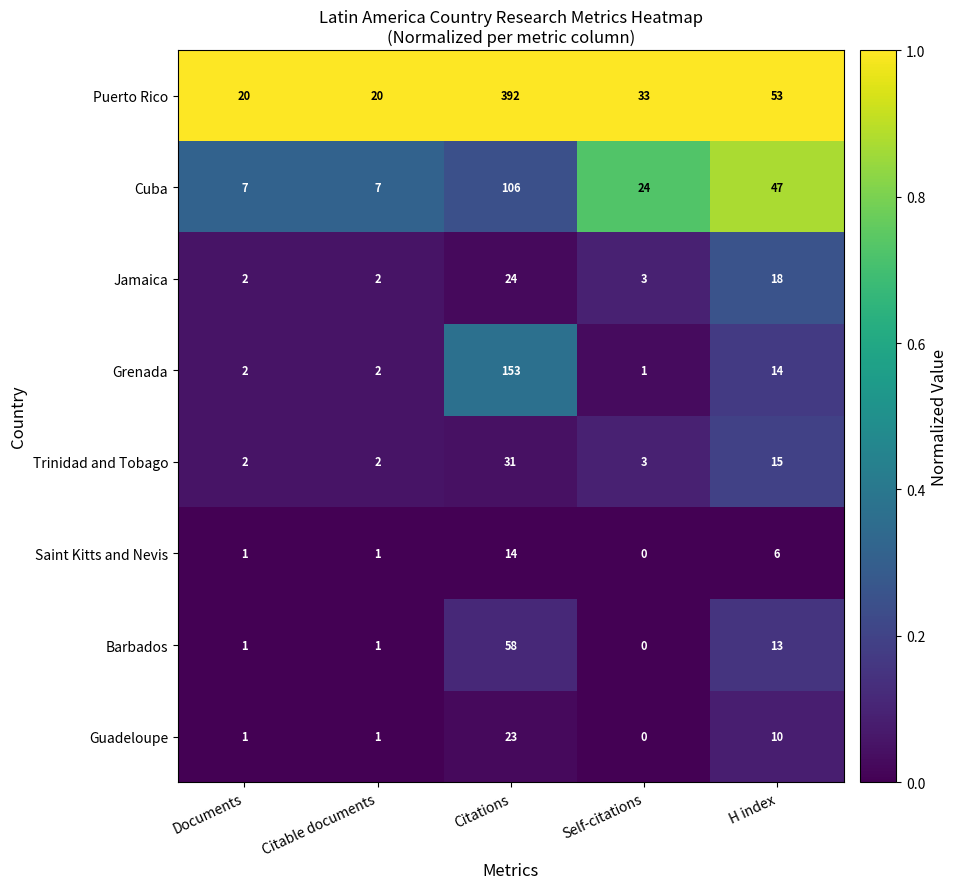

What is the difference between the second highest and second lowest values in the Cuba series?

40